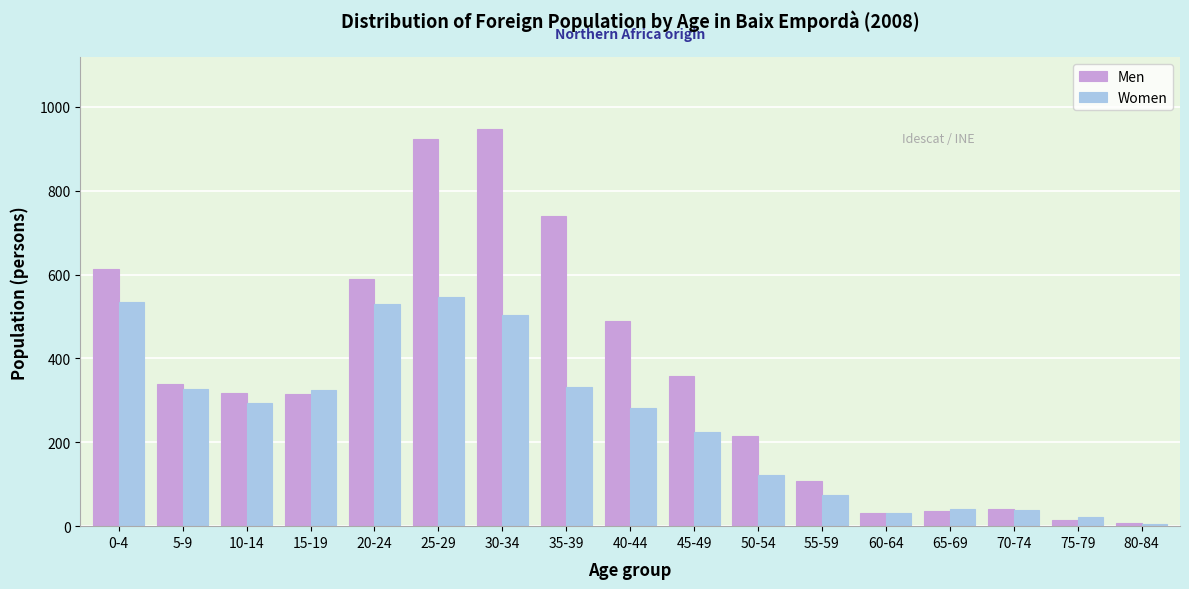

What is the difference between the maximum and second lowest values in the Women series?

523